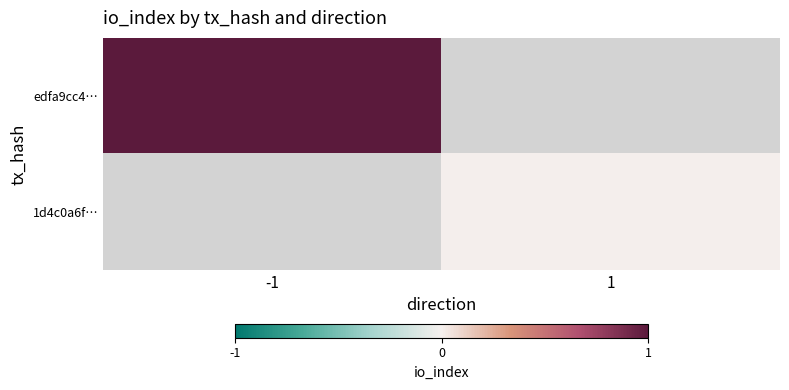

How many data points does each series have?

2